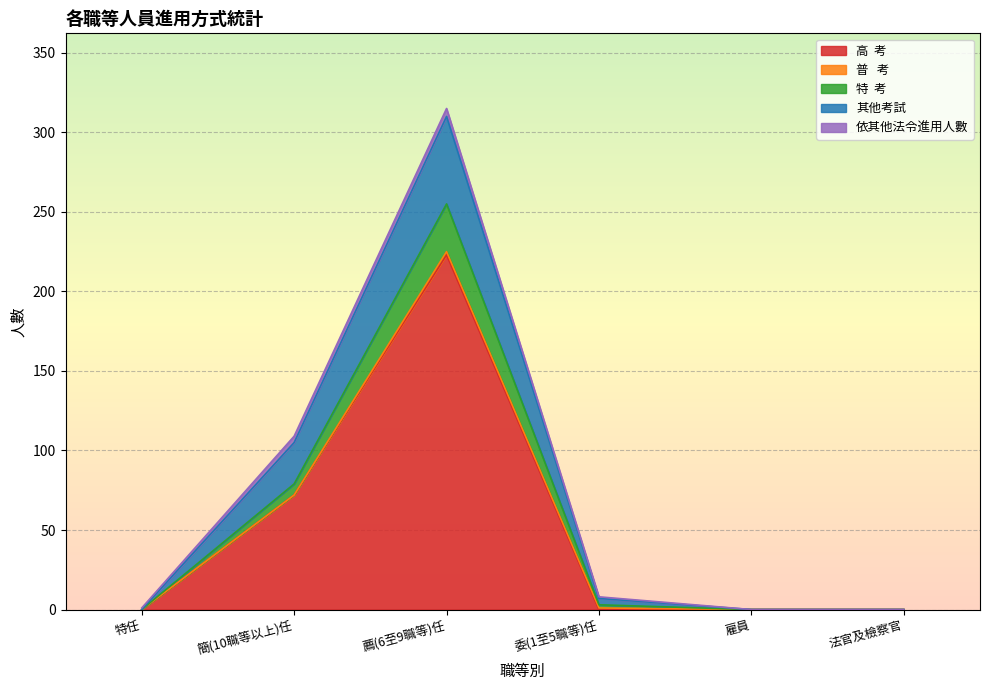

At which category is the sum across all series the highest?

薦(6至9職等)任